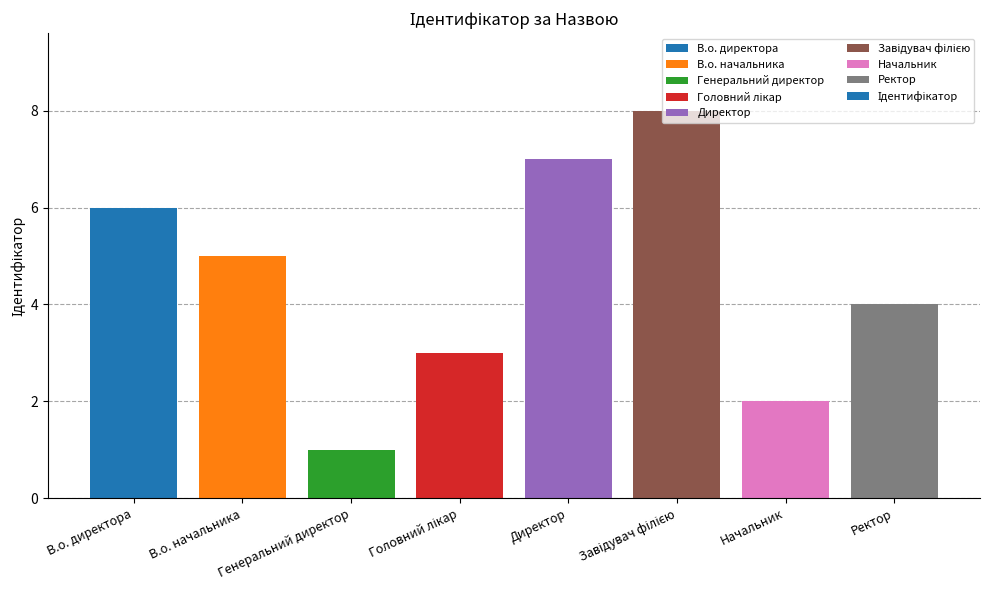

What position from the right is Ректор?

1